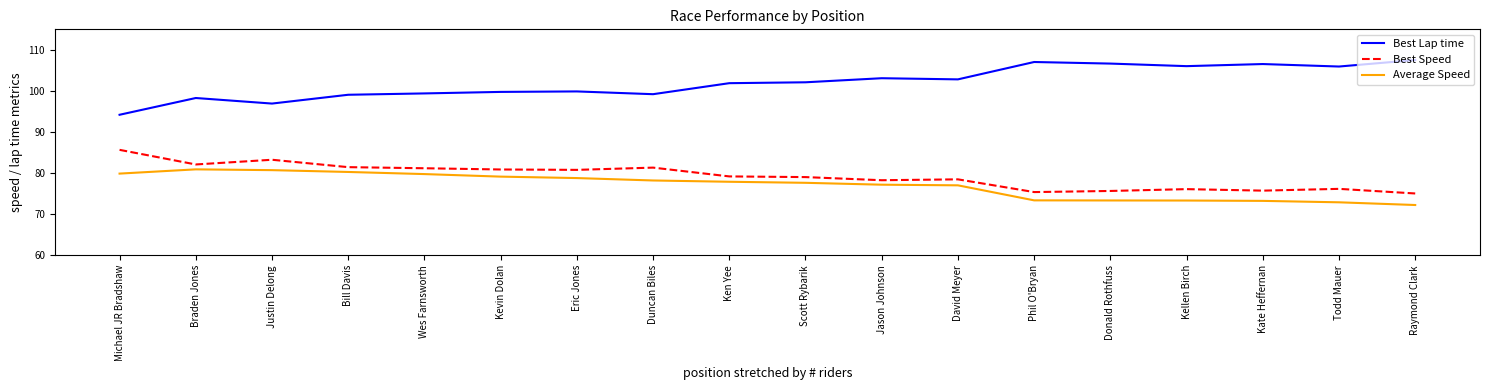

What is the smallest value displayed?

72.2